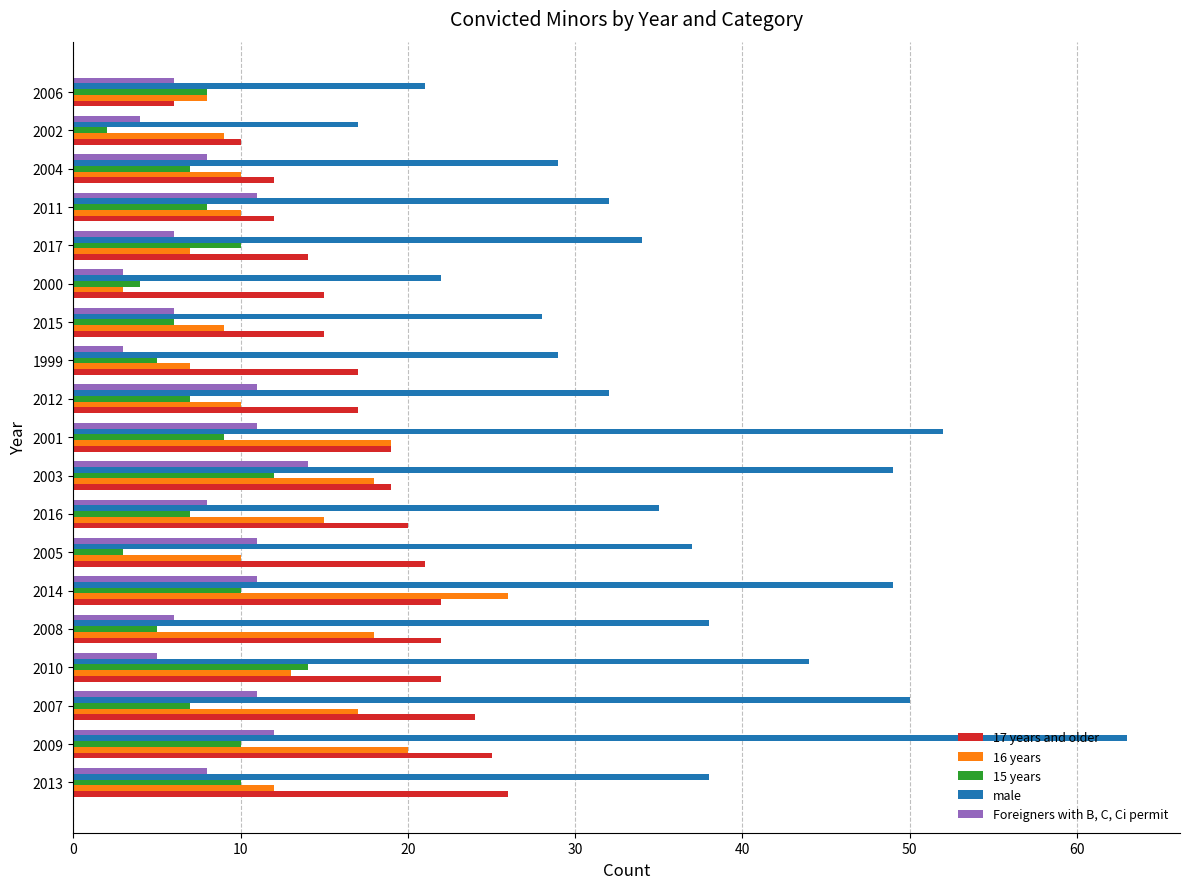

Rank the series at 2016 from lowest to highest value.

15 years, Foreigners with B, C, Ci permit, 16 years, 17 years and older, male